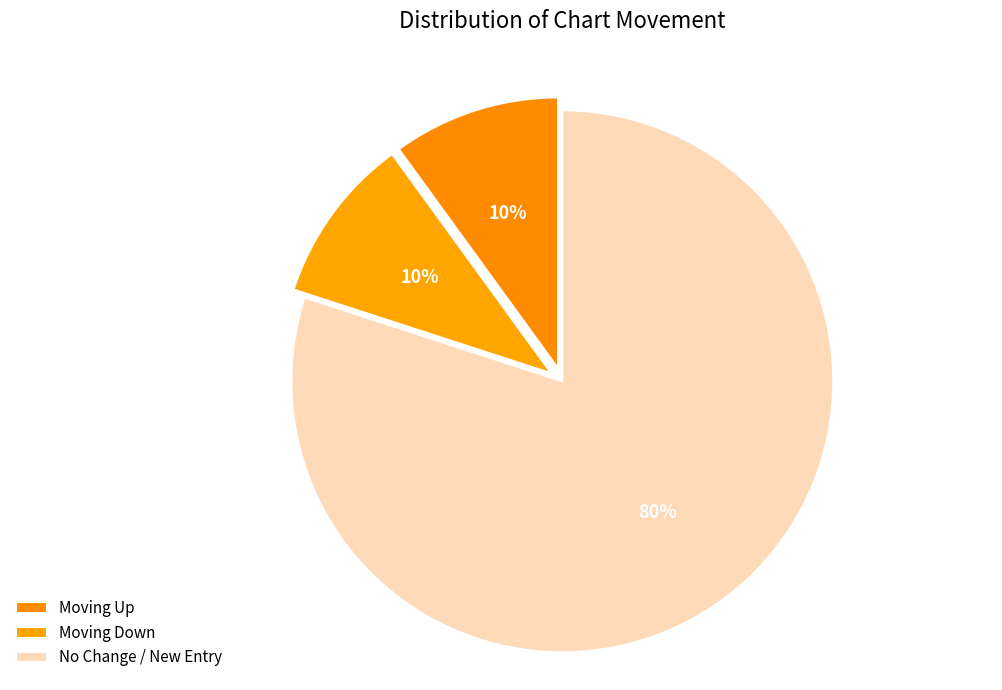

Count the number of slices in the pie.

3